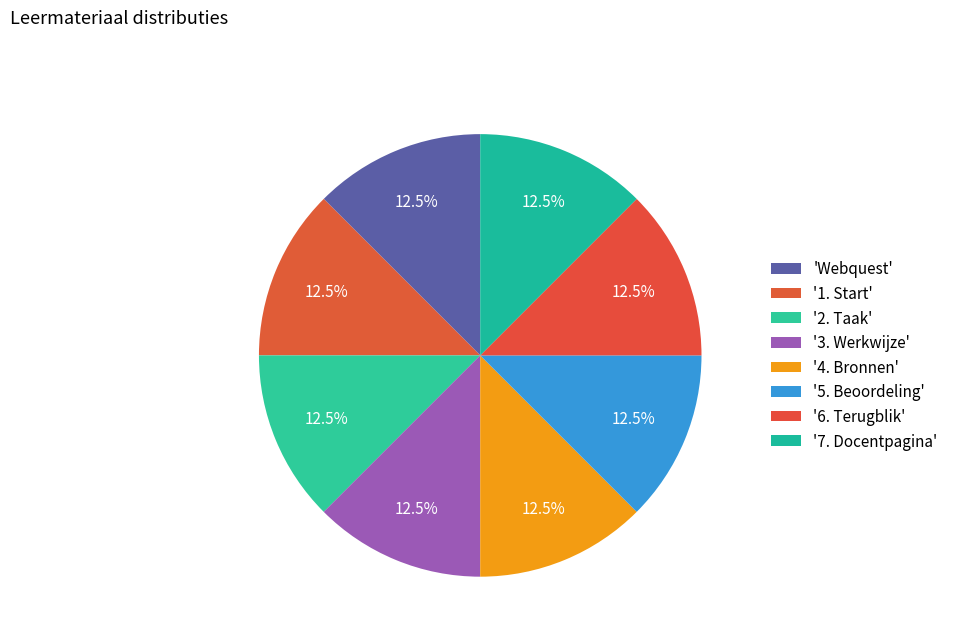

Rank the categories by value from highest to lowest.

7. Docentpagina, 6. Terugblik, 5. Beoordeling, 4. Bronnen, 3. Werkwijze, 2. Taak, 1. Start, Webquest